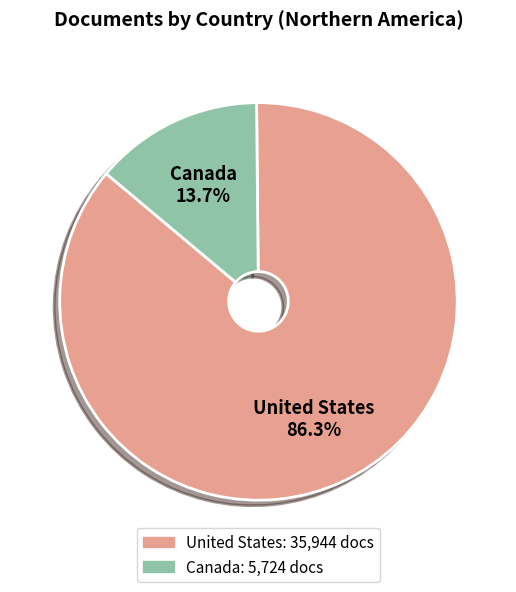

How many slices are in this pie chart?

2